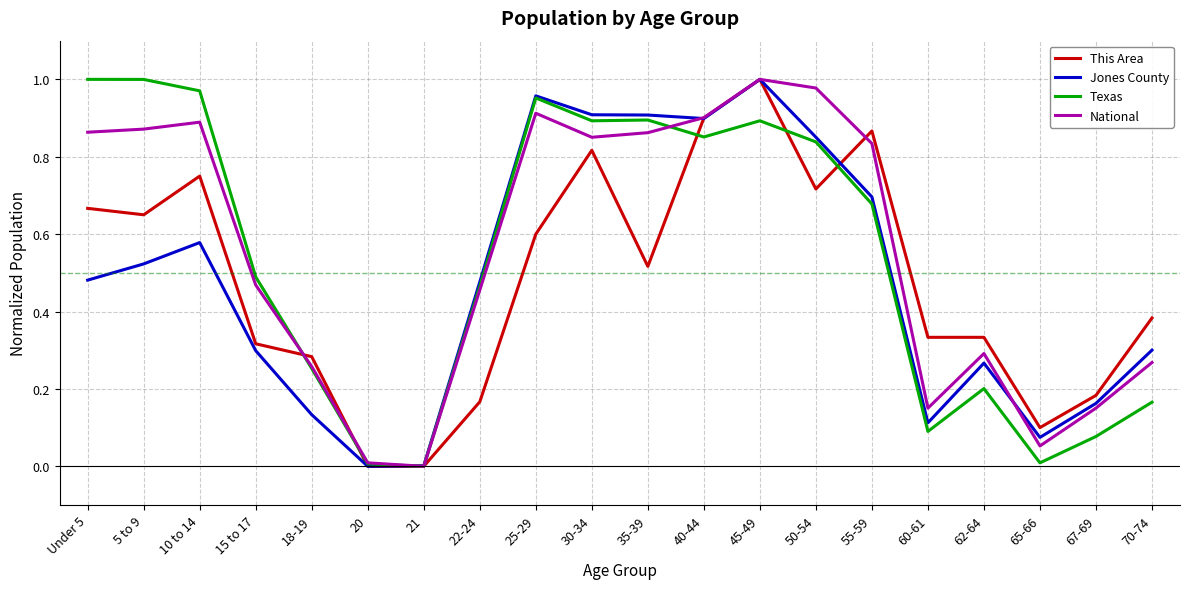

True or false: National has a value of 1.0 at 45-49.

True